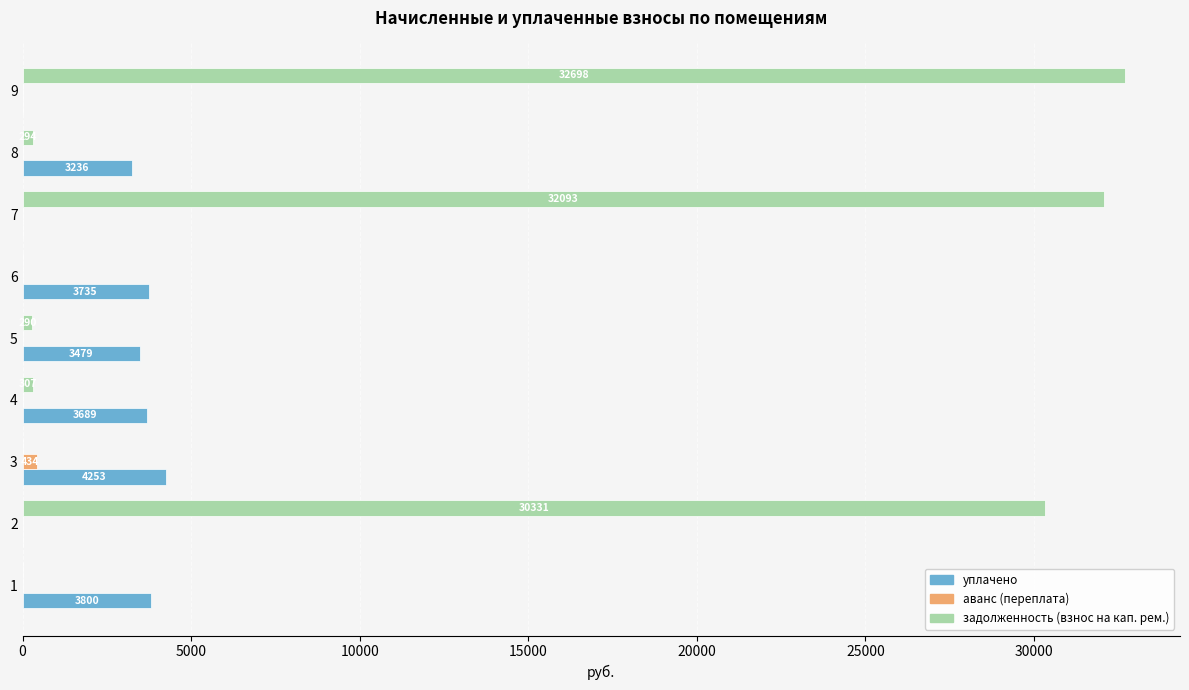

Which series has the largest total across all categories?

задолженность (взнос на кап. рем.)